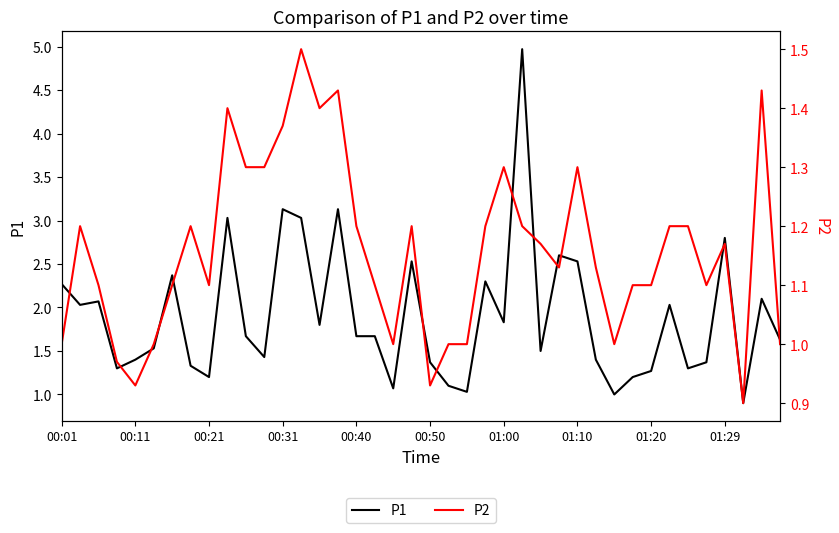

What is the difference between the highest and lowest values at 18?

0.1